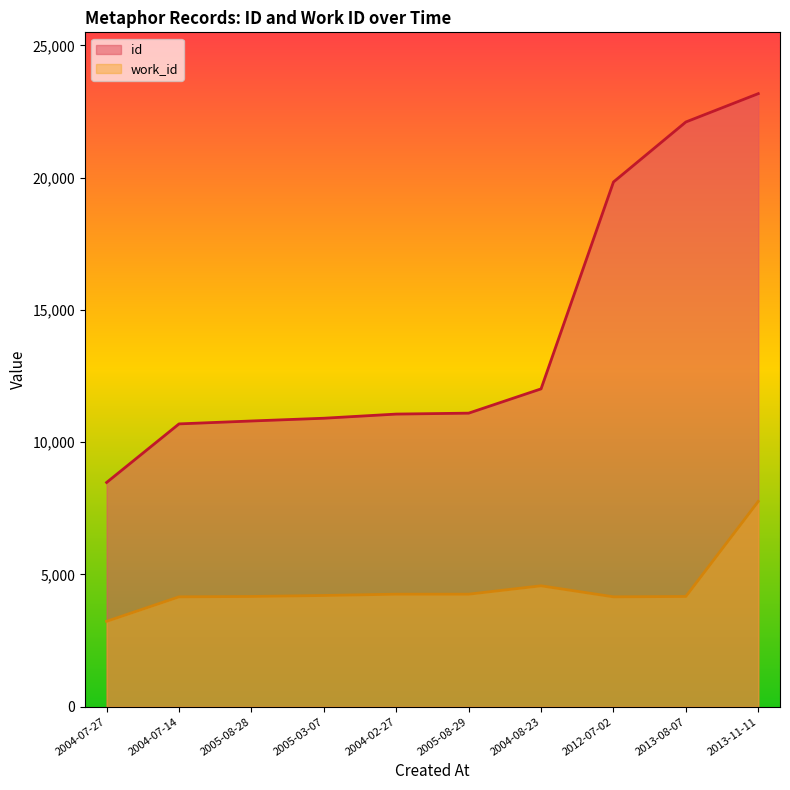

True or false: id and work_id intersect in this chart.

False